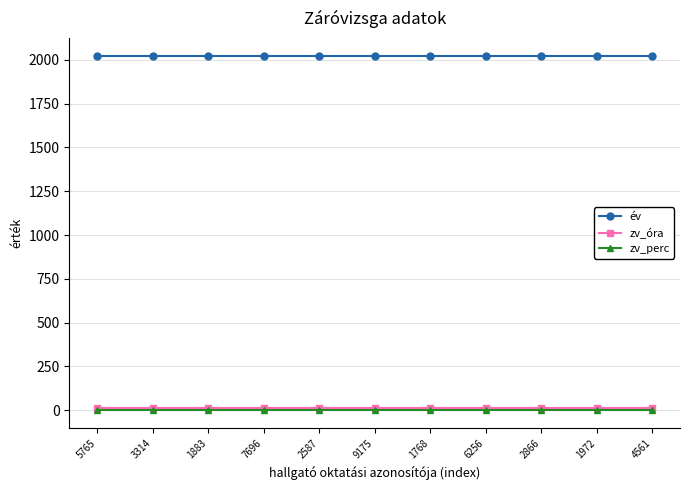

How many series are shown in this chart?

3